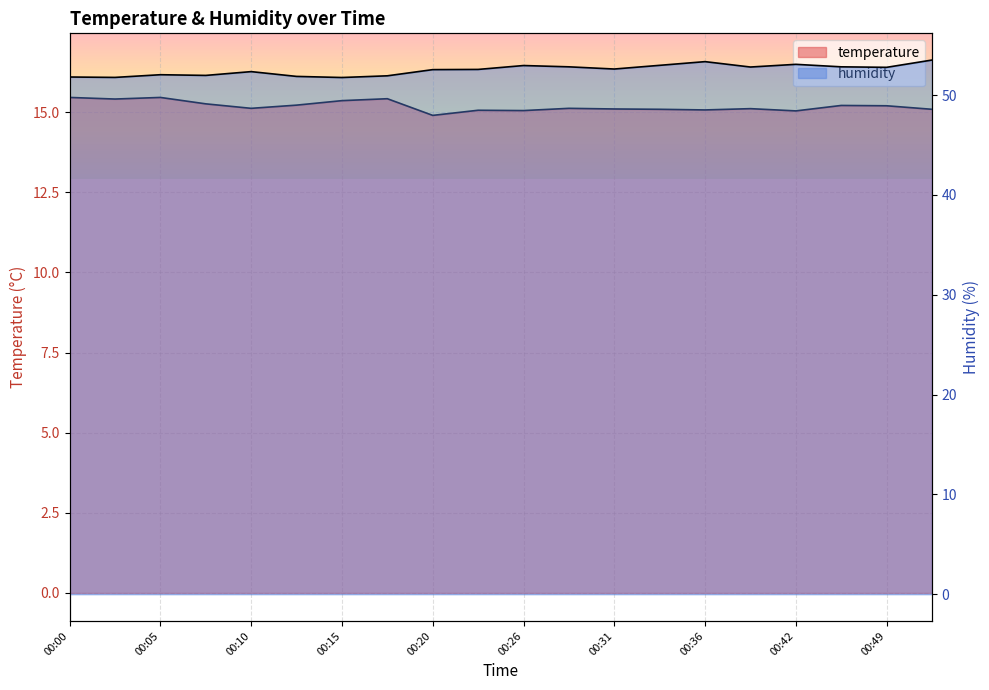

Rank the categories by humidity value from lowest to highest.

00:15, 00:02, 00:00, 00:13, 00:18, 00:08, 00:05, 00:10, 00:20, 00:23, 00:31, 00:49, 00:39, 00:28, 00:47, 00:26, 00:34, 00:42, 00:36, 00:52